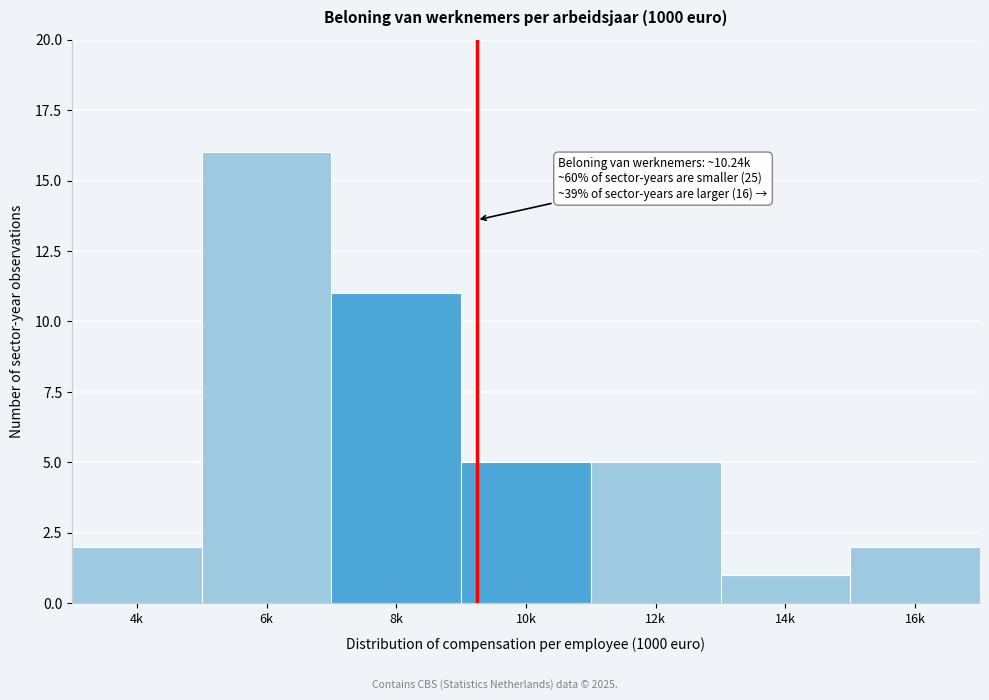

Reading left to right, what are all the values shown in this chart?

2	16	11	5	5	1	2